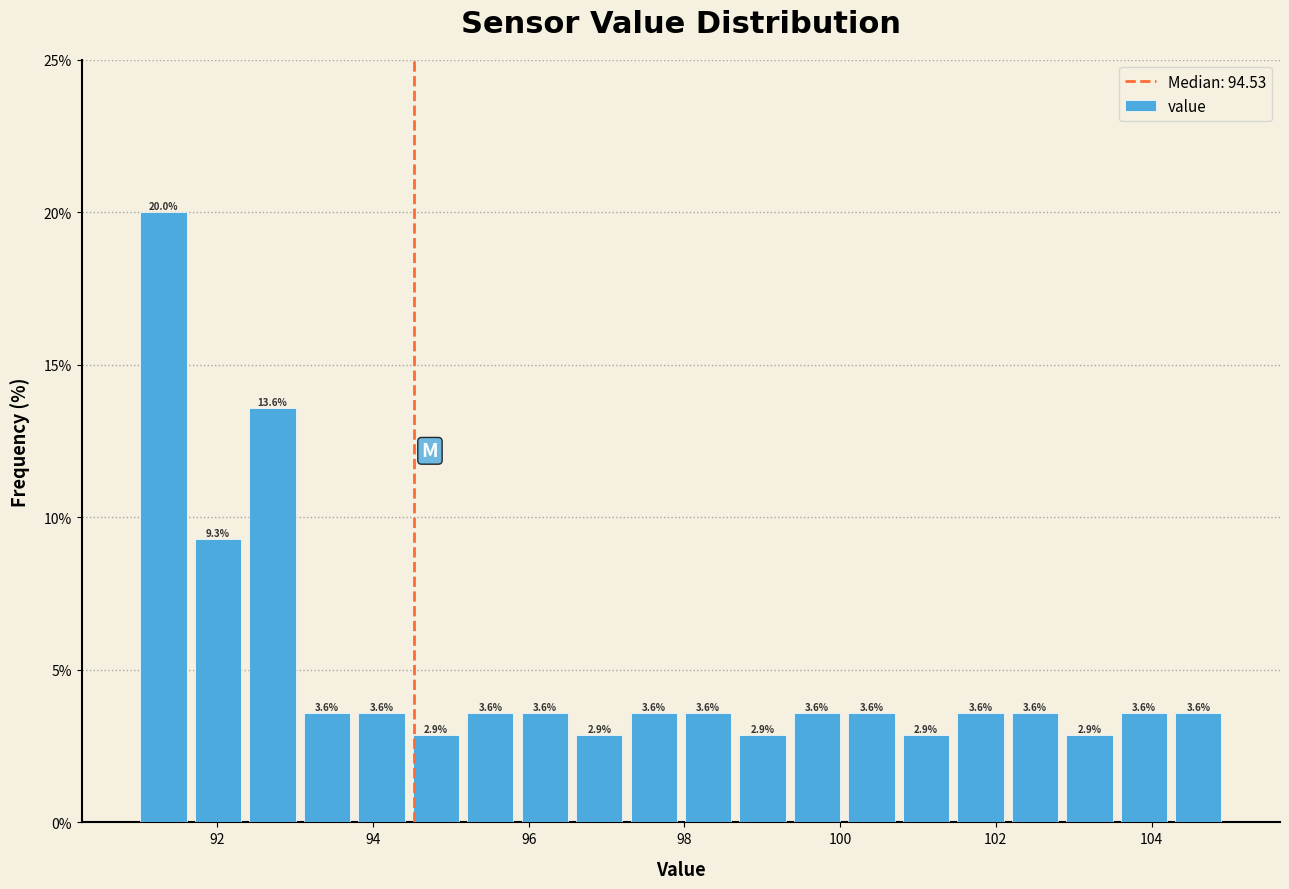

Read against the x-axis, roughly where is the centre of the tallest bar?

91.4